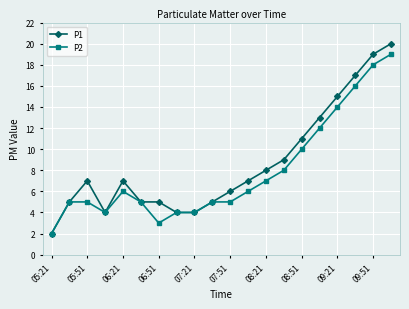

True or false: P1 has more than 1 points higher than both neighbors.

True